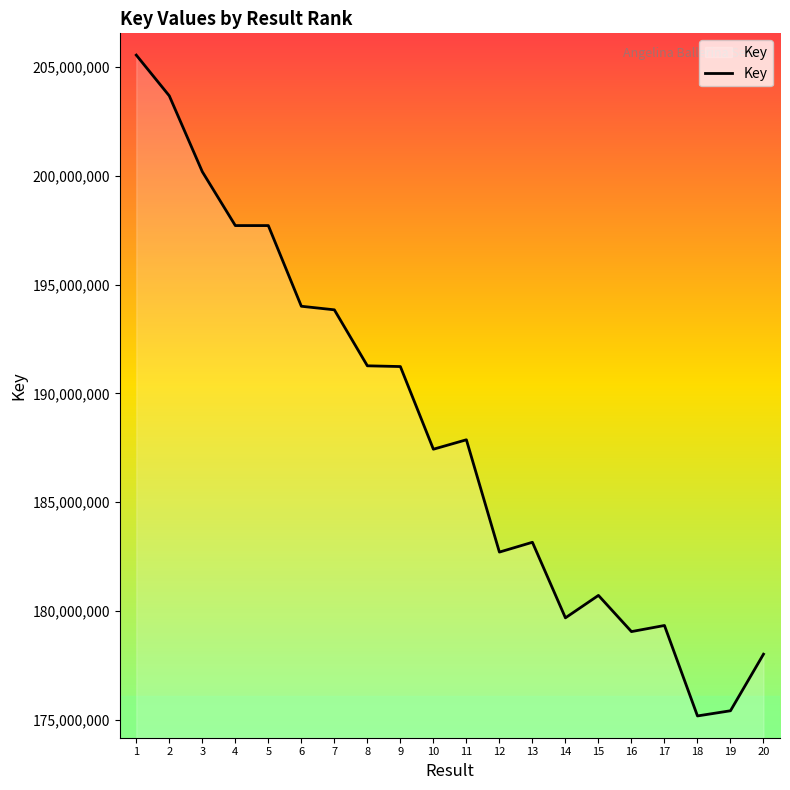

What is the average value?

188189097